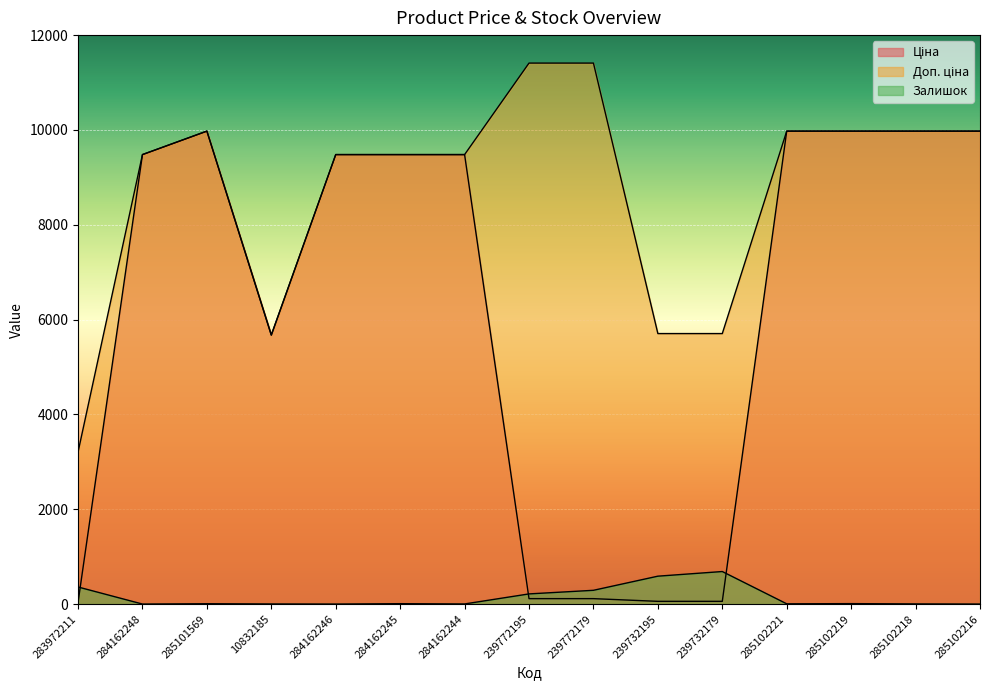

Reading right to left, transcribe all the data shown in this chart.

Ціна: 9975.0	9975.0	9975.0	9975.0	57.0	57.0	114.1	114.1	9480.1	9480.1	9480.1	5673.8	9975.0	9480.1	32.0
Доп. ціна: 9975.0	9975.0	9975.0	9975.0	5705.0	5705.0	11410.0	11410.0	9480.1	9480.1	9480.1	5673.8	9975.0	9480.1	3205.0
Залишок: 0.0	3.0	9.0	5.0	686.0	588.0	290.0	214.0	2.0	8.0	0.0	2.0	7.0	0.0	360.0